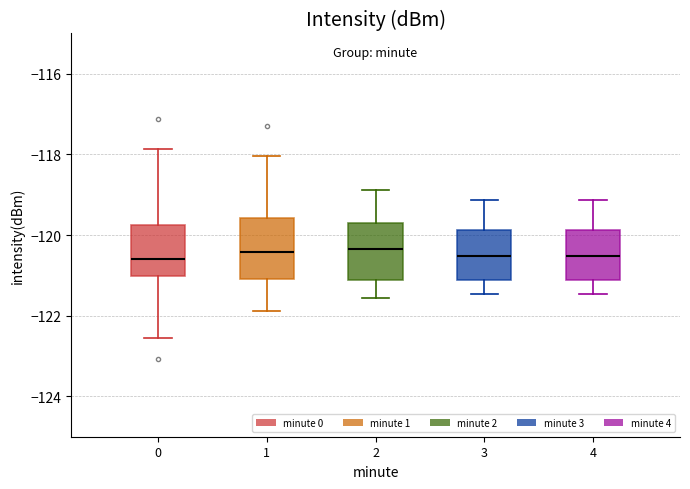

Reading left to right, read every box against the y-axis: the position of its median line, the range the box covers, and the ends of its whiskers. The values are not printed on the chart, so give them approximately, as read against the axis.

0: median -120.6, box -121.0 to -119.8, whiskers -122.6 to -117.8
1: median -120.4, box -121.0 to -119.6, whiskers -121.8 to -118.0
2: median -120.4, box -121.2 to -119.8, whiskers -121.6 to -118.8
3: median -120.6, box -121.2 to -119.8, whiskers -121.4 to -119.2
4: median -120.6, box -121.2 to -119.8, whiskers -121.4 to -119.2